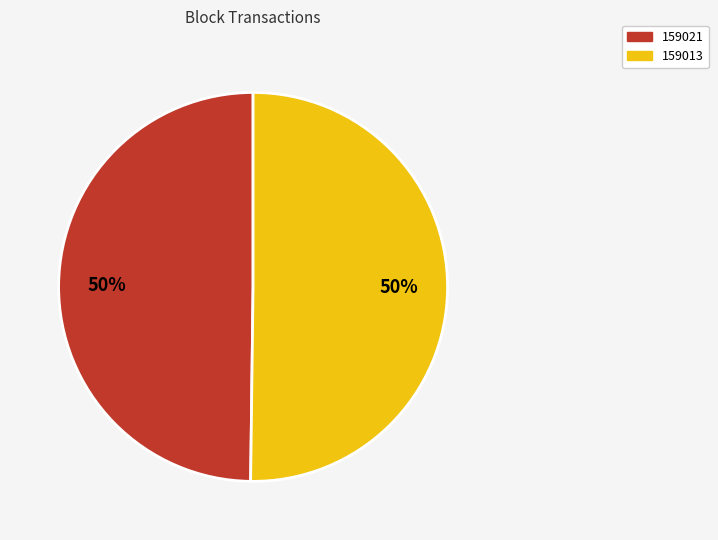

What is the ratio of the value at 159013 to the value at 159021?

1.0